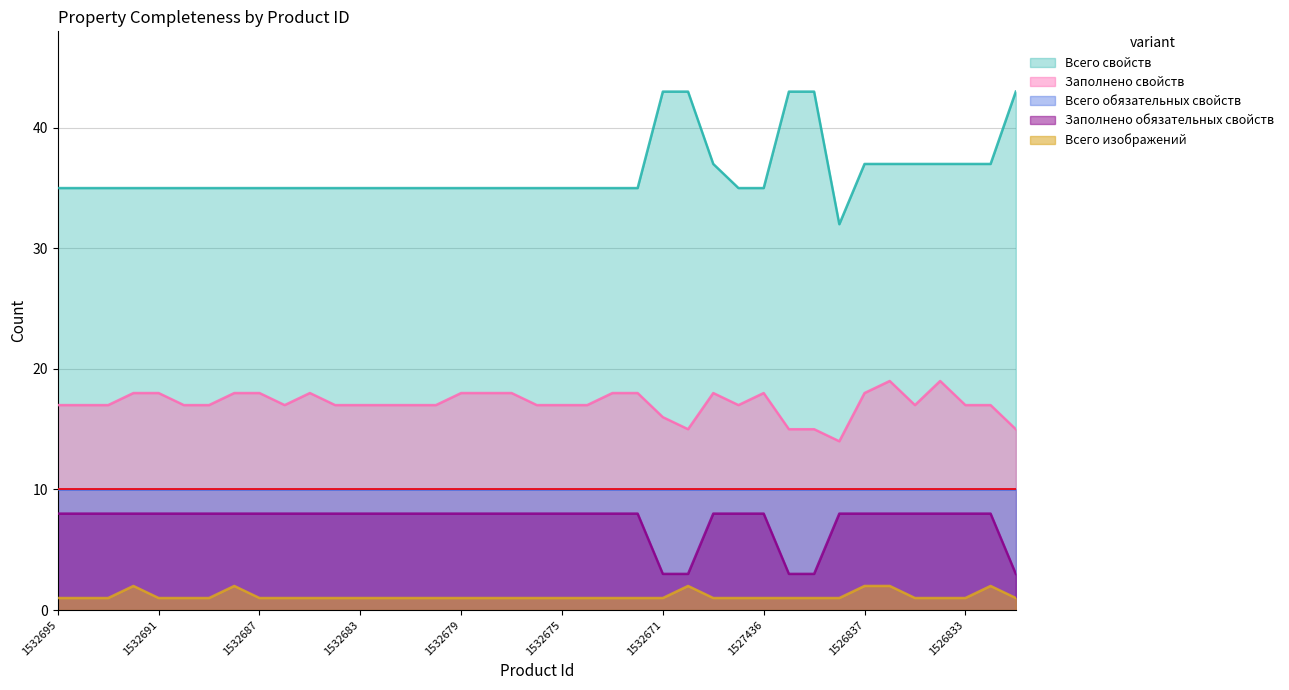

What is the difference between the maximum and second lowest values in the Заполнено свойств series?

4